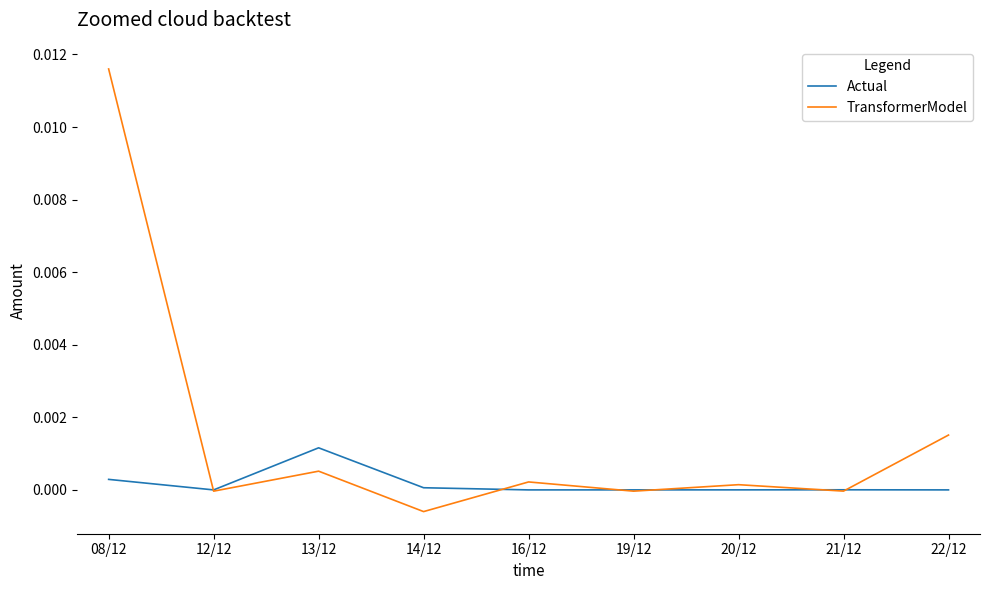

At which category is the sum across all series the highest?

08/12